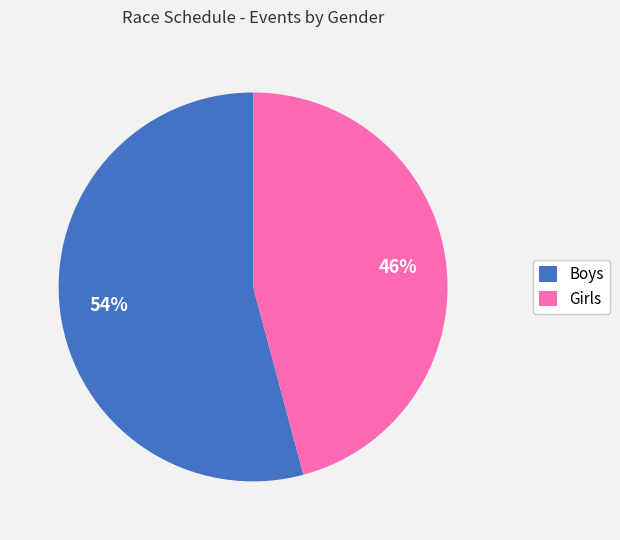

Is it true that Girls is 46% of the pie?

True